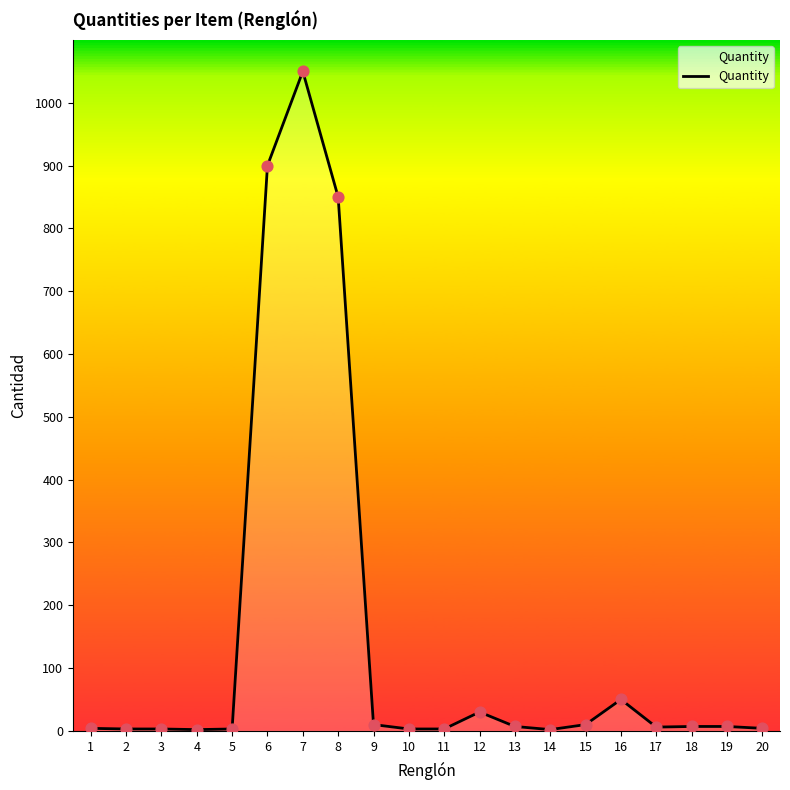

What is the change in value from 7 to 12?

-1020